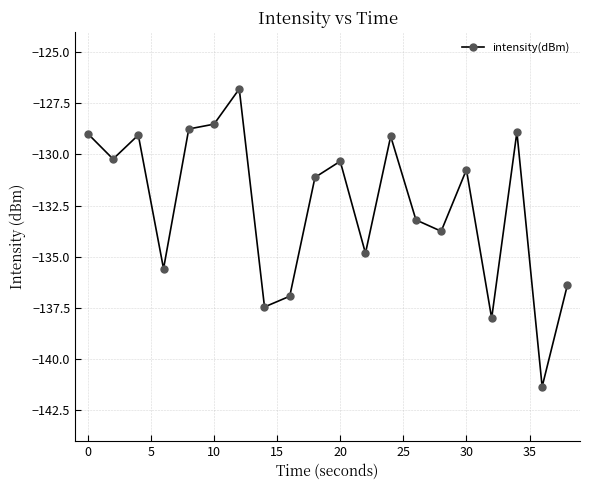

What is the value of the 12th point from the left?

-134.8